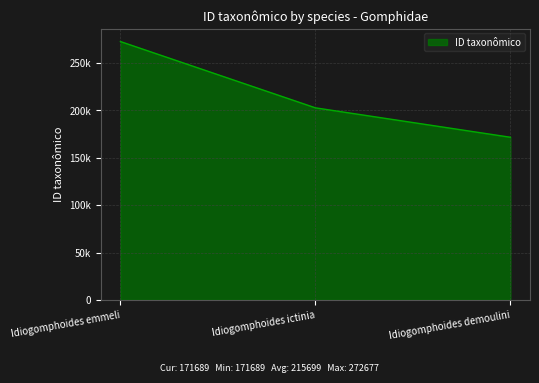

Does the chart have visible grid lines?

Yes